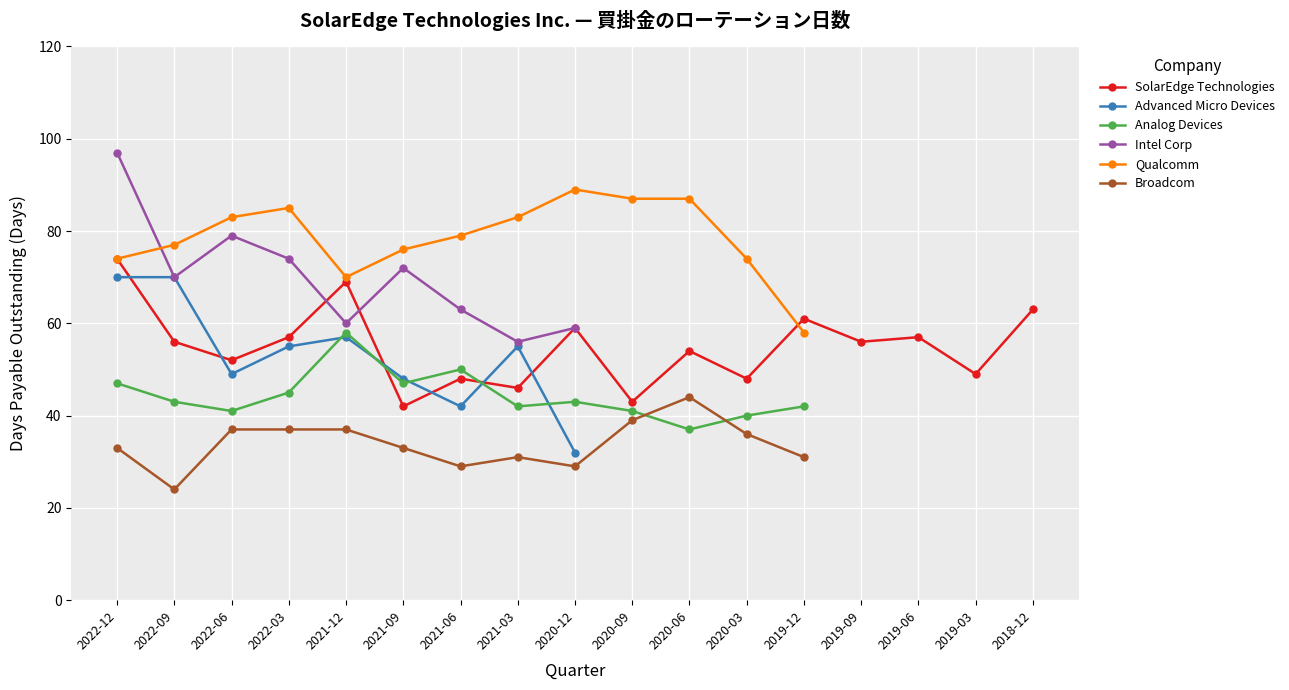

Reading left to right, transcribe all the data shown in this chart.

SolarEdge Technologies: 74	56	52	57	69	42	48	46	59	43	54	48	61	56	57	49	63
Advanced Micro Devices: 70	70	49	55	57	48	42	55	32	0	0	0	0	0	0	0	0
Analog Devices: 47	43	41	45	58	47	50	42	43	41	37	40	42	0	0	0	0
Intel Corp: 97	70	79	74	60	72	63	56	59	0	0	0	0	0	0	0	0
Qualcomm: 74	77	83	85	70	76	79	83	89	87	87	74	58	0	0	0	0
Broadcom: 33	24	37	37	37	33	29	31	29	39	44	36	31	0	0	0	0